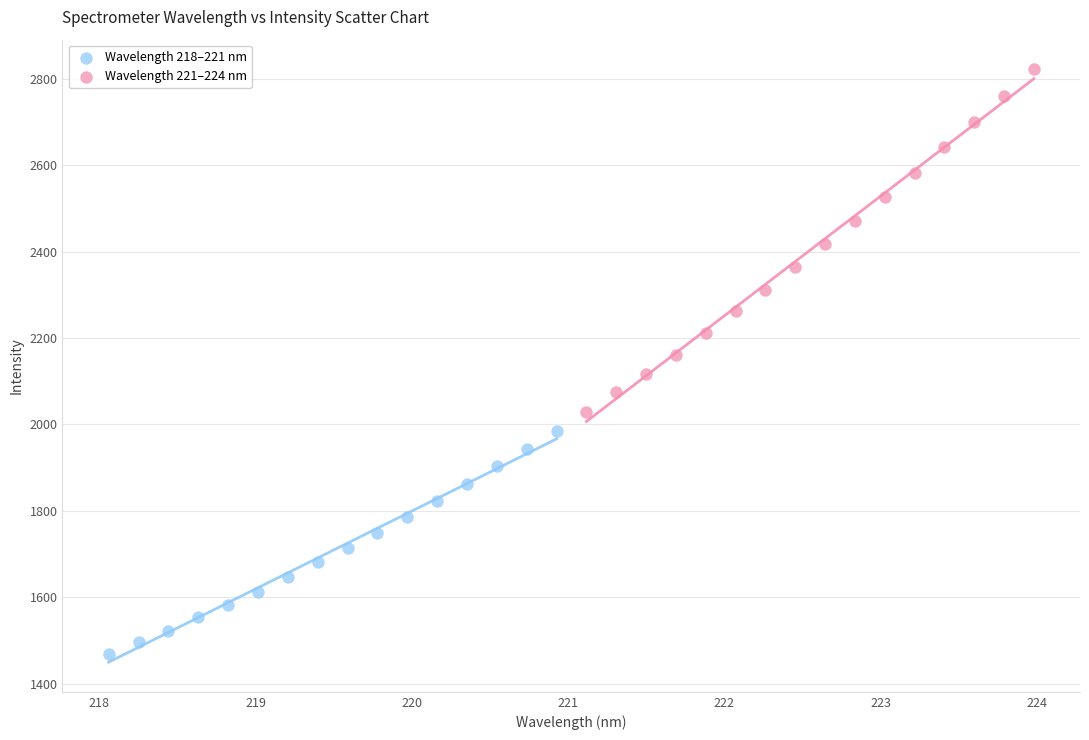

Which series contains the highest Y value?

Wavelength 221–224 nm